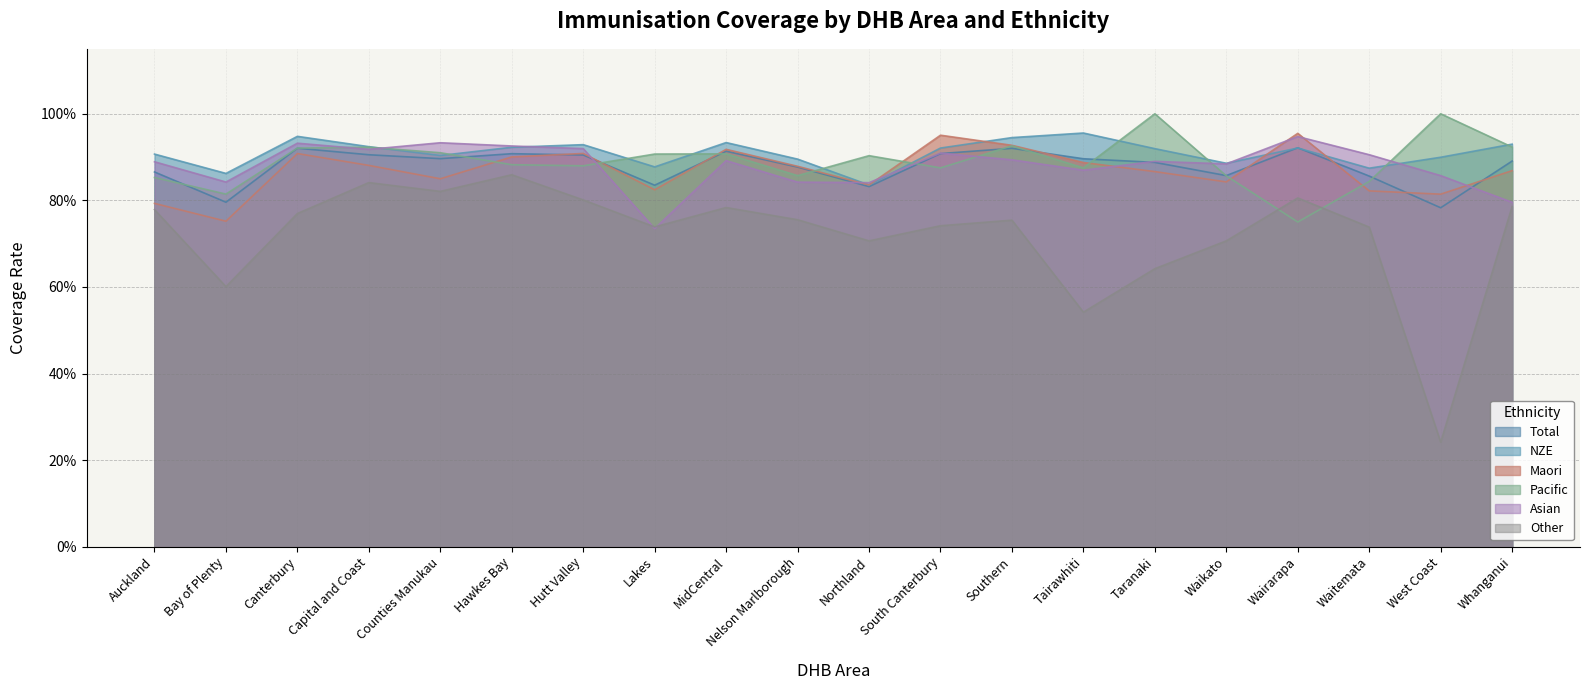

Reading left to right, extract all data points from this chart.

NZE: 0.9	0.9	0.9	0.9	0.9	0.9	0.9	0.9	0.9	0.9	0.8	0.9	0.9	1.0	0.9	0.9	0.9	0.9	0.9	0.9
Maori: 0.8	0.8	0.9	0.9	0.8	0.9	0.9	0.8	0.9	0.9	0.8	1.0	0.9	0.9	0.9	0.8	1.0	0.8	0.8	0.9
Pacific: 0.9	0.8	0.9	0.9	0.9	0.9	0.9	0.9	0.9	0.9	0.9	0.9	0.9	0.9	1.0	0.9	0.8	0.8	1.0	0.9
Asian: 0.9	0.8	0.9	0.9	0.9	0.9	0.9	0.7	0.9	0.8	0.8	0.9	0.9	0.9	0.9	0.9	0.9	0.9	0.9	0.8
Total: 0.9	0.8	0.9	0.9	0.9	0.9	0.9	0.8	0.9	0.9	0.8	0.9	0.9	0.9	0.9	0.9	0.9	0.9	0.8	0.9
Other: 0.8	0.6	0.8	0.8	0.8	0.9	0.8	0.7	0.8	0.8	0.7	0.7	0.8	0.5	0.6	0.7	0.8	0.7	0.2	0.8